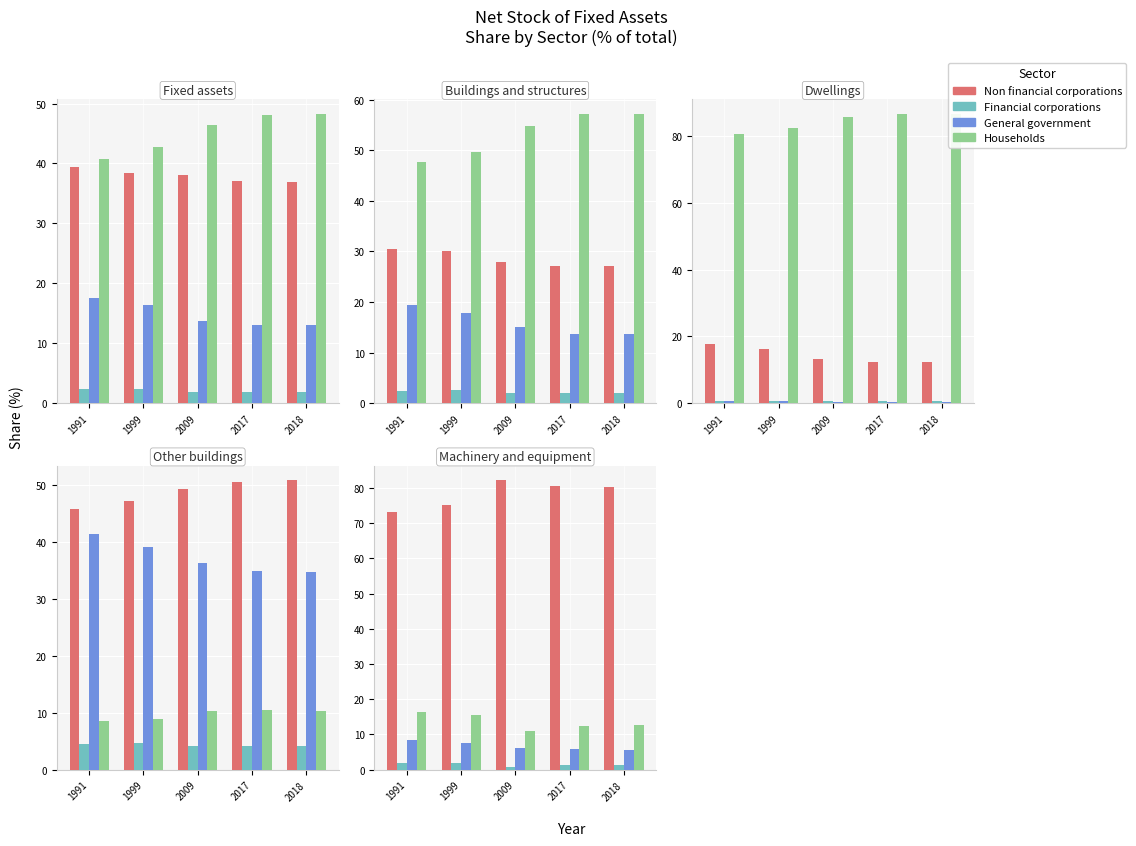

What is the difference between the second highest and second lowest values in the General government series?

1.8